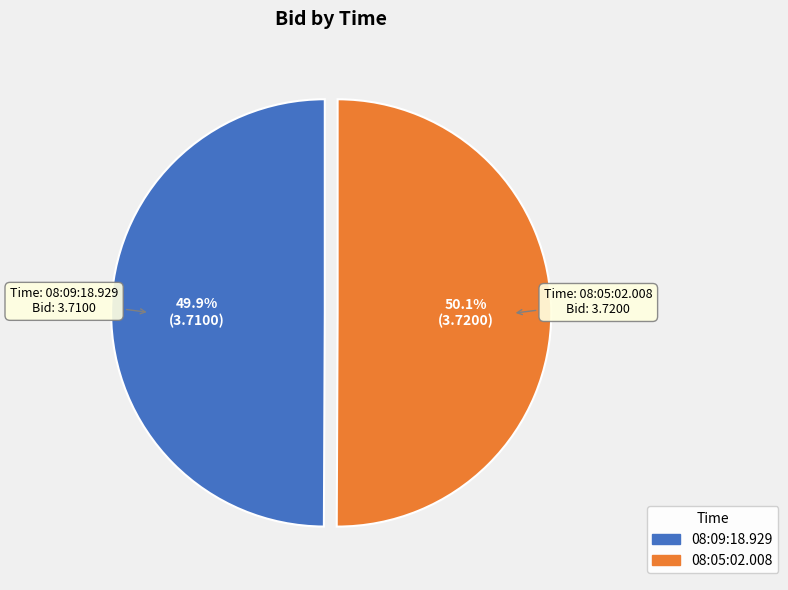

What is the ratio of the value at 08:09:18.929 to the value at 08:05:02.008?

1.0